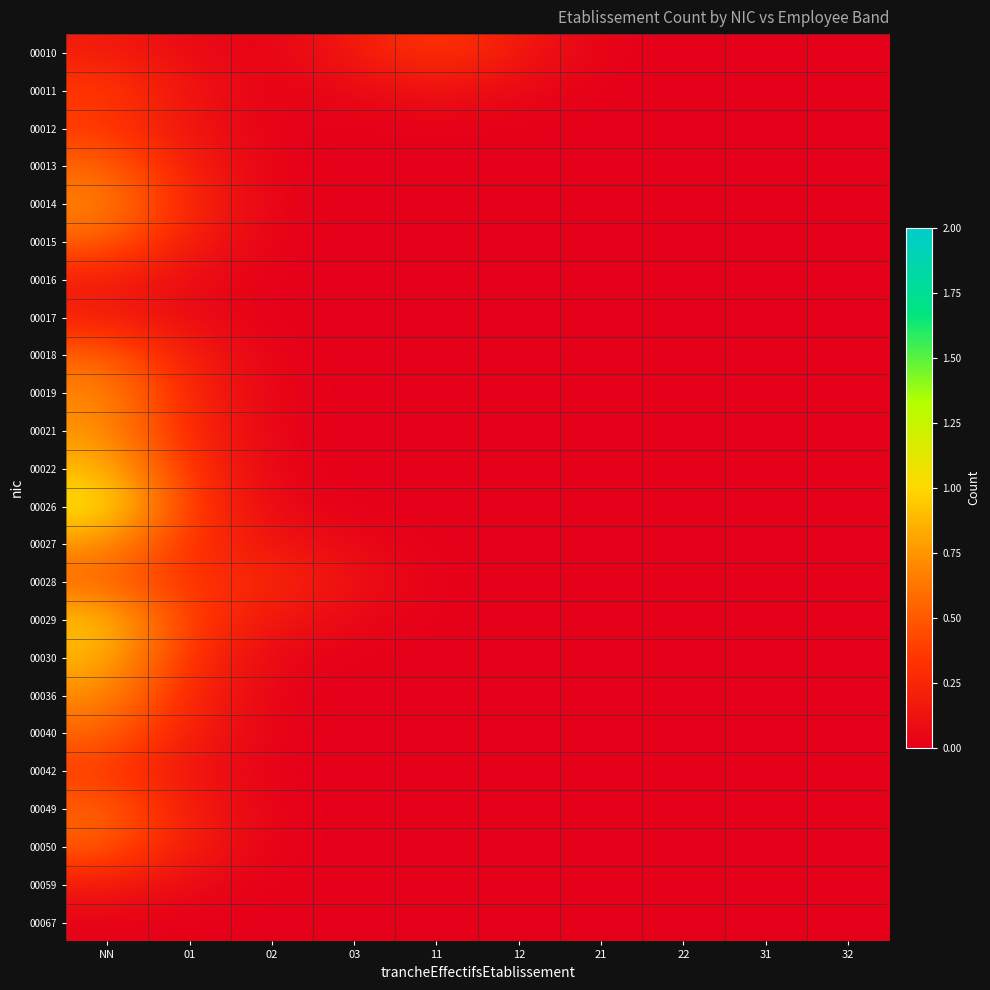

Which series has the largest range (max minus min)?

00026